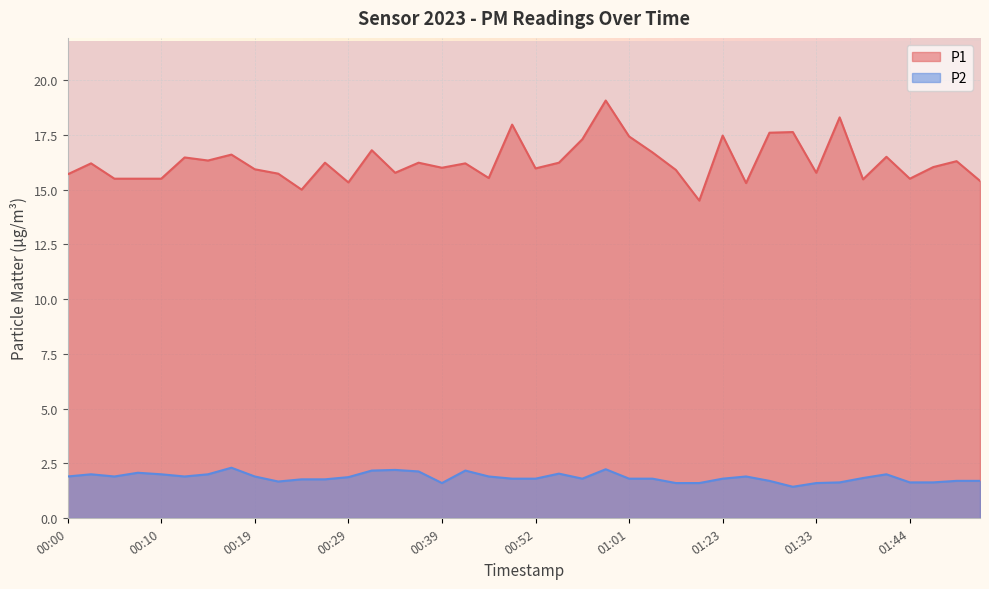

Rank the series by their maximum value, from highest to lowest.

P1, P2